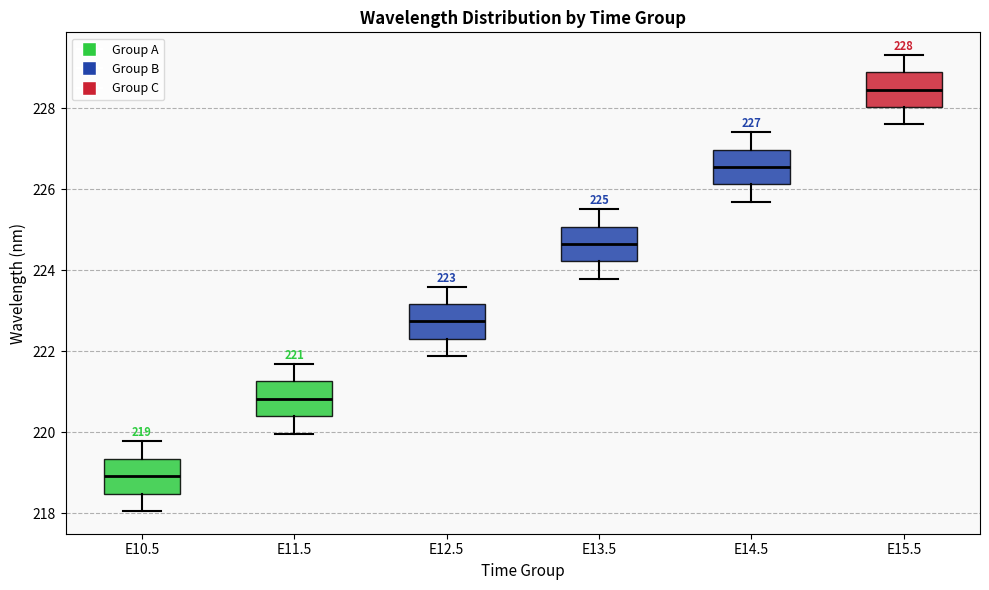

Which box has the lowest median line?

E10.5